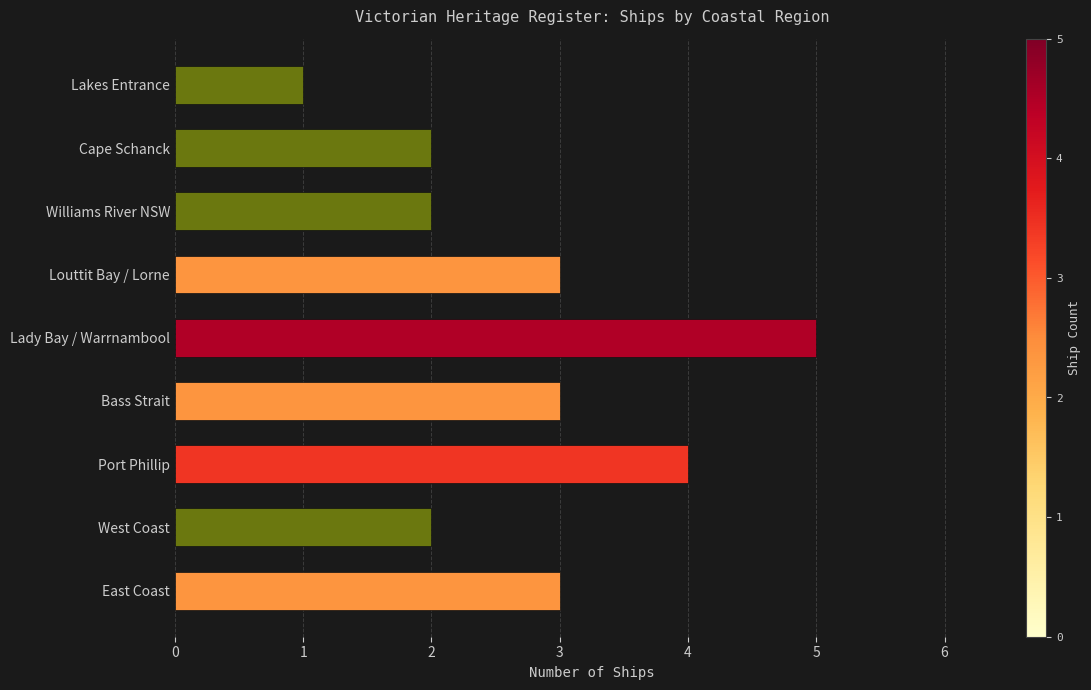

What is the difference between the values at Port Phillip and Lakes Entrance?

3